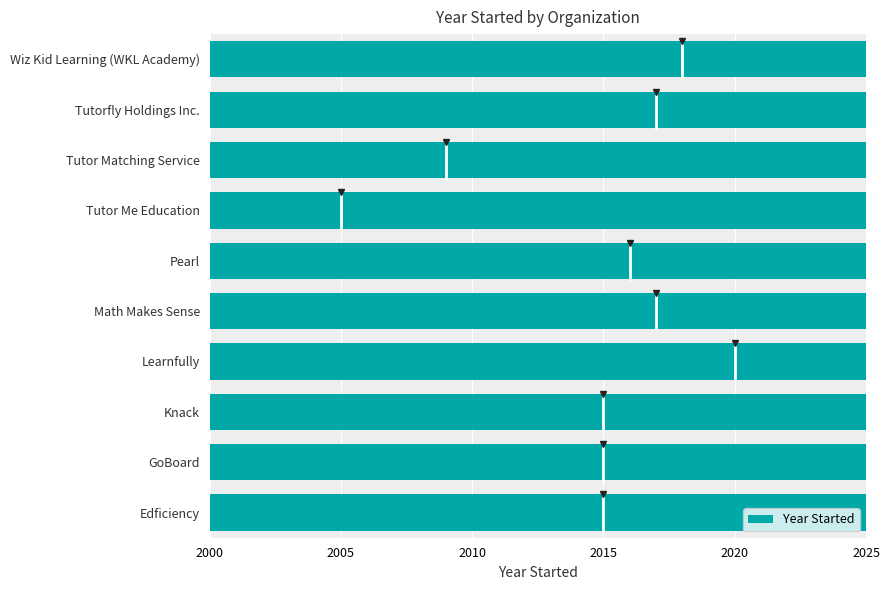

What is the change in value from Tutor Me Education to Wiz Kid Learning (WKL Academy)?

+13